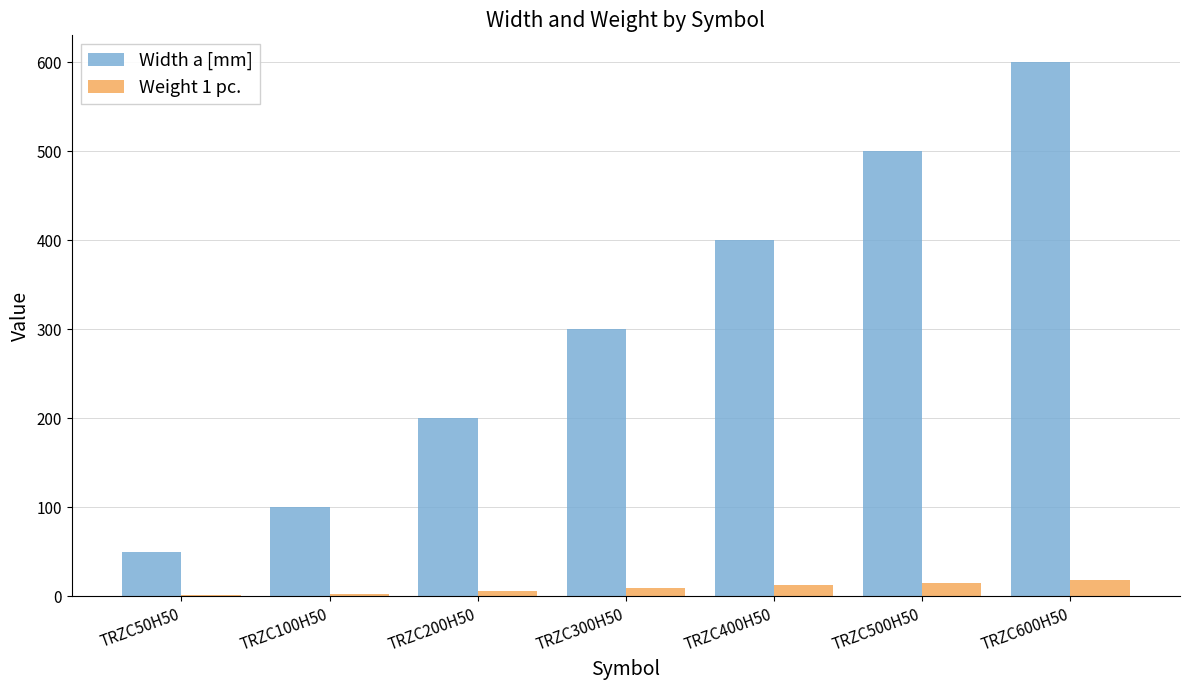

Is the value of Weight 1 pc. at TRZC400H50 greater than the value of Width a [mm] at TRZC600H50?

No